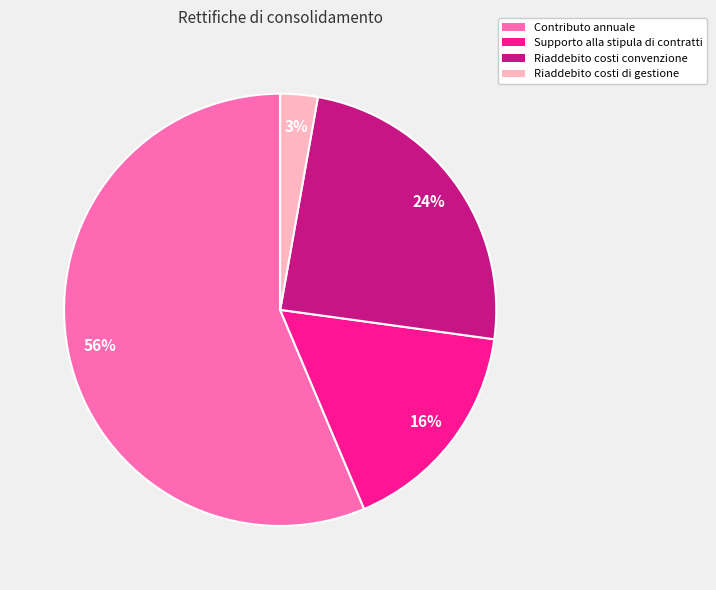

Between Contributo annuale and Riaddebito costi di gestione, which is larger?

Contributo annuale